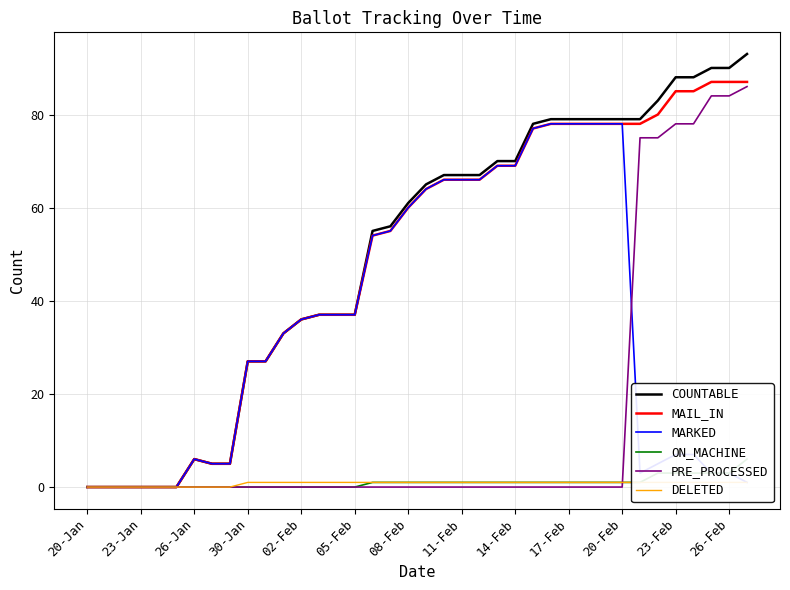

Where does the MARKED series first go above 36?

13